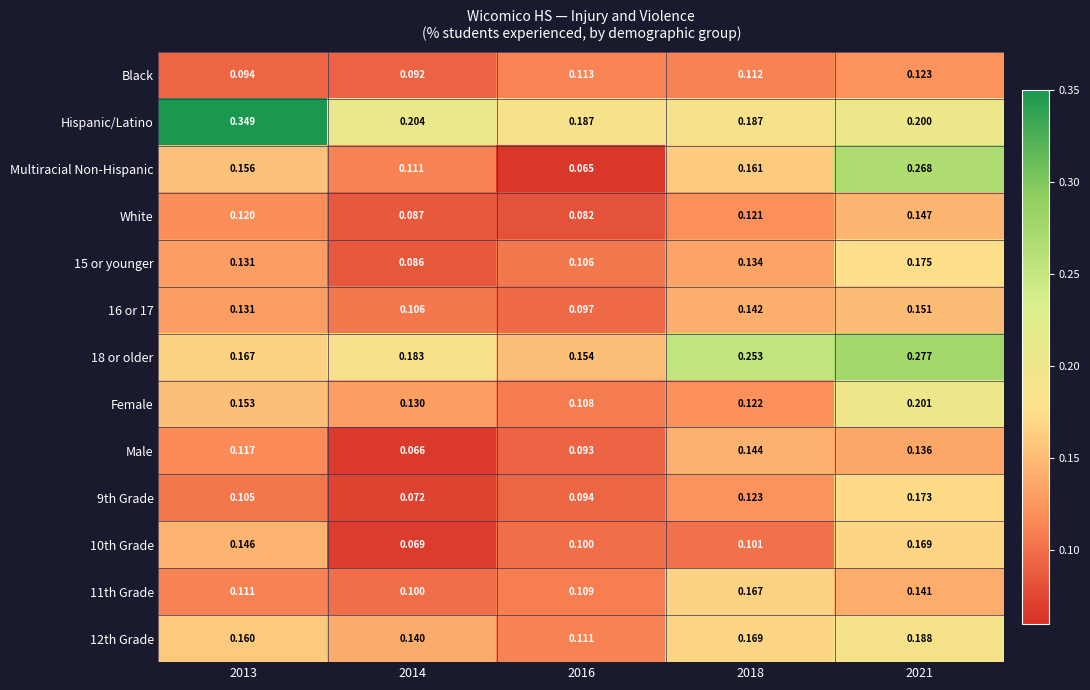

Which series has the widest spread of values?

Multiracial Non-Hispanic